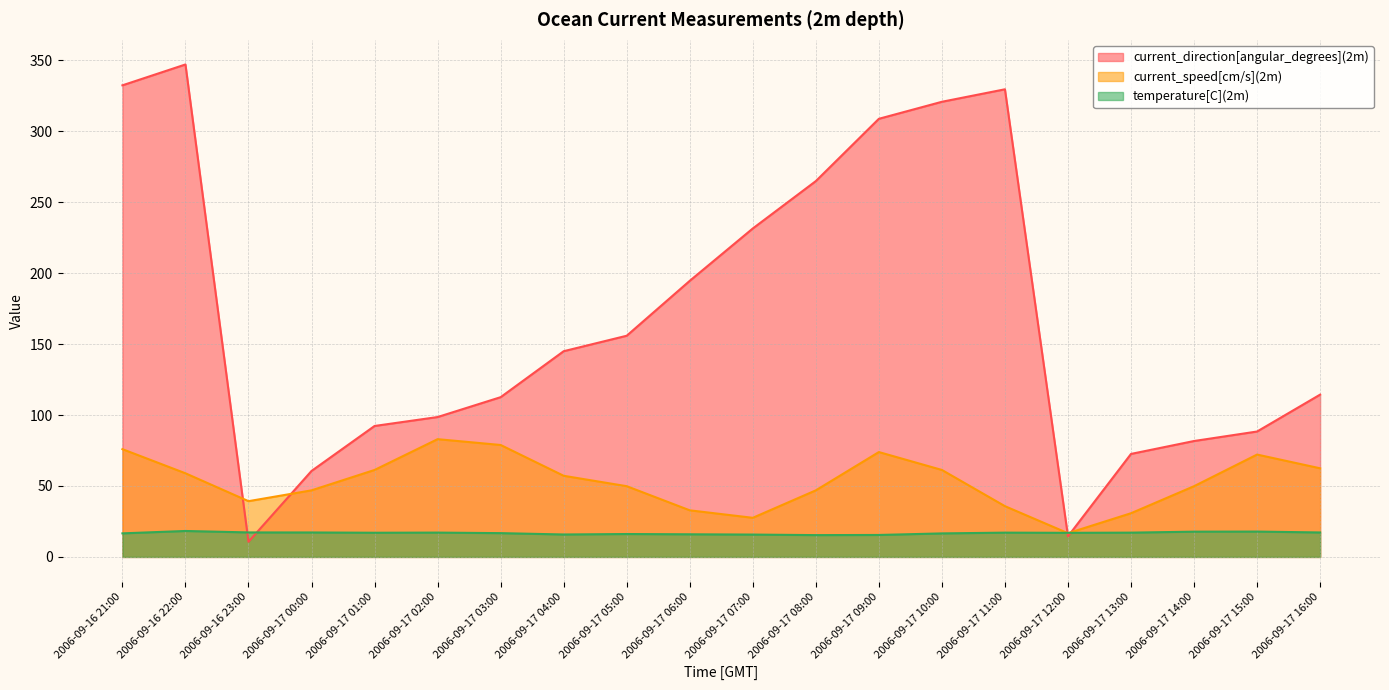

How many interior local valleys does the current_speed[cm/s](2m) series have?

3